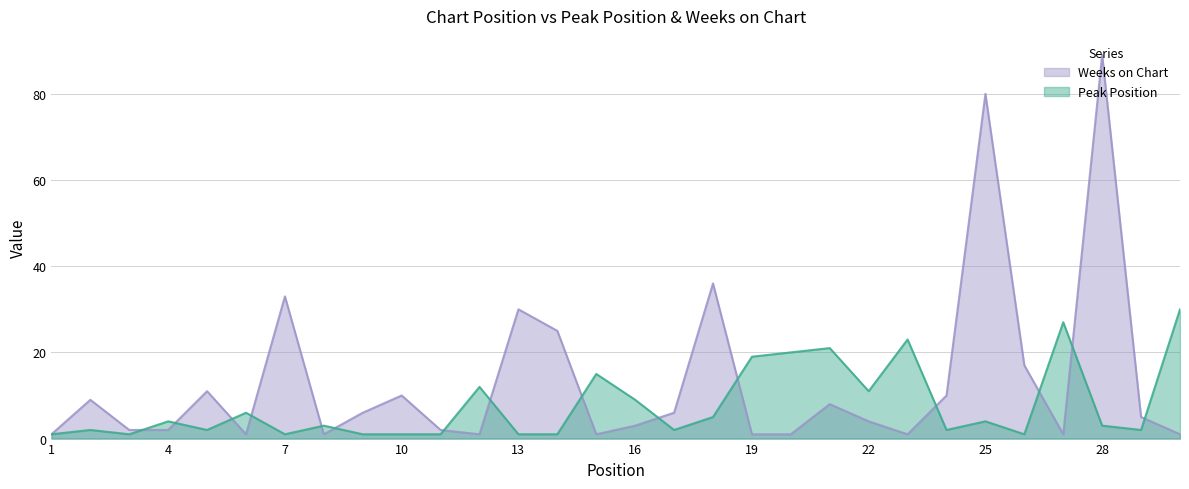

What is the value of the Peak Position point at the 26th from the left?

1